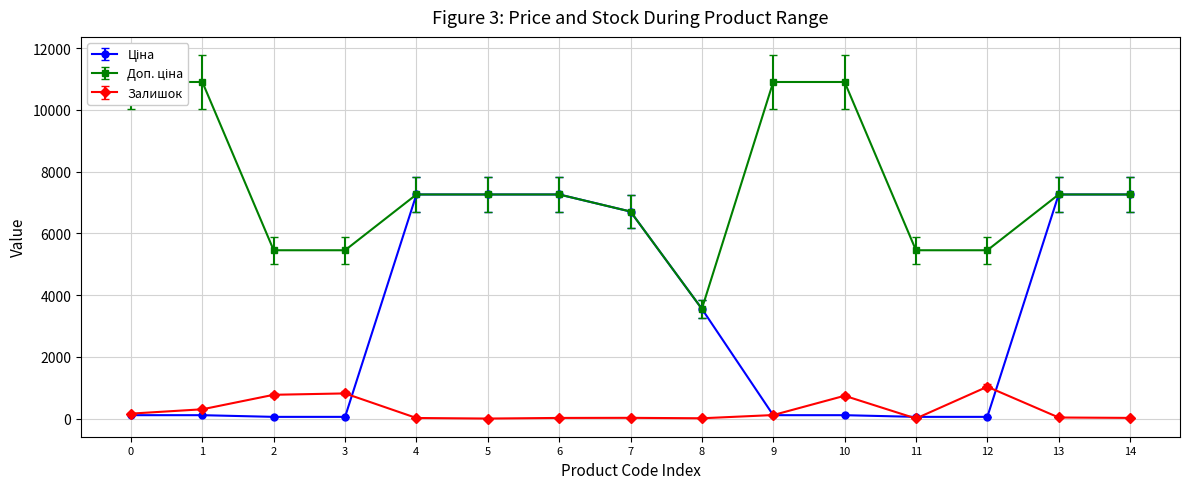

What are all the series names shown in the legend?

Ціна, Доп. ціна, Залишок